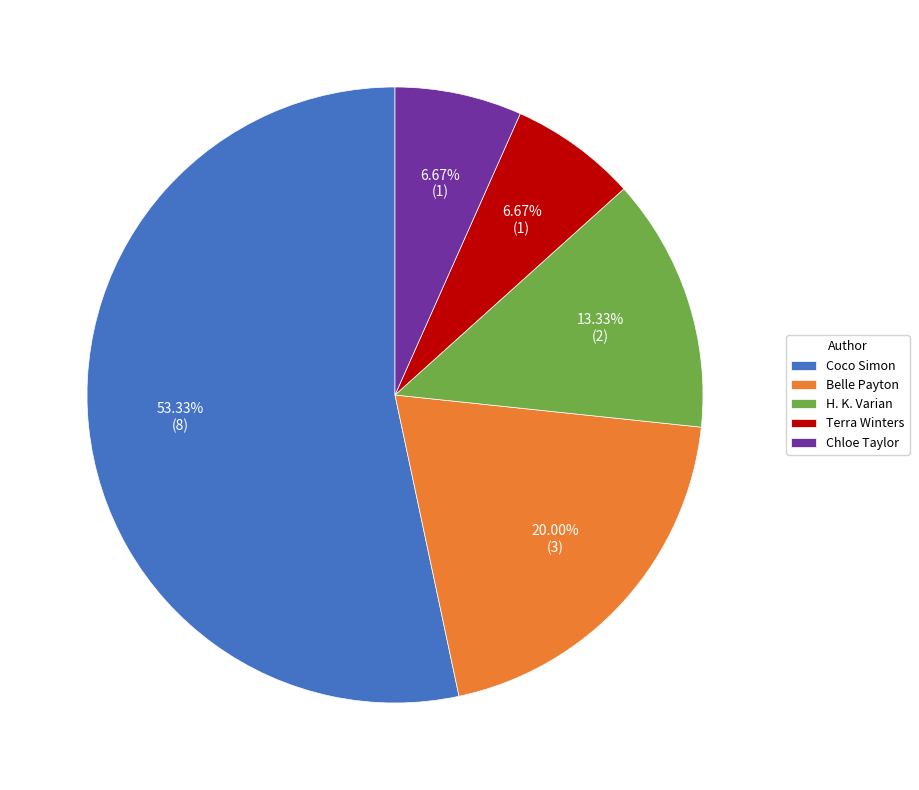

Is the sum of Belle Payton and Coco Simon greater than half?

Yes